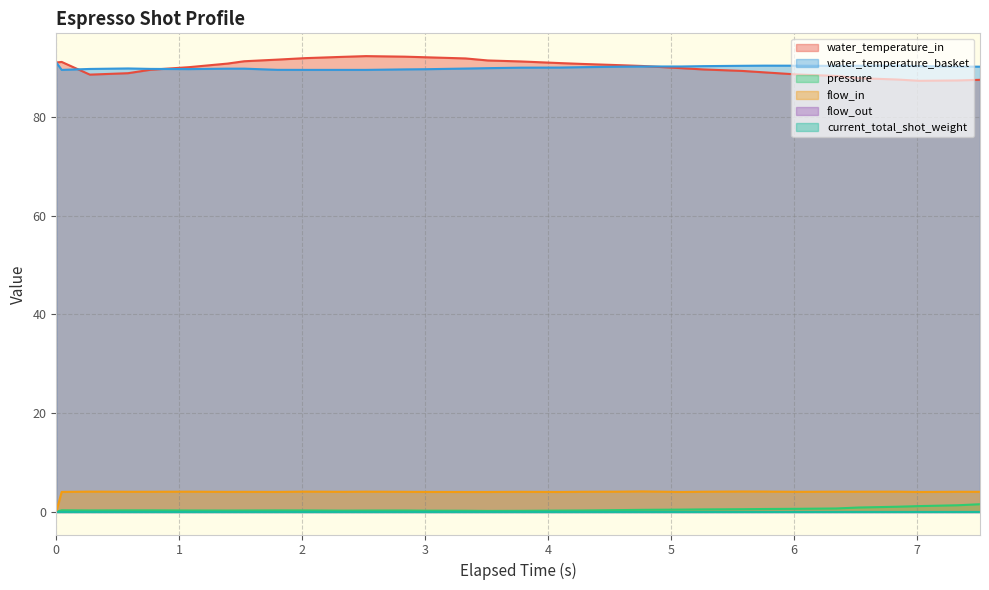

What is the label of the 29th point from the right?

0.584